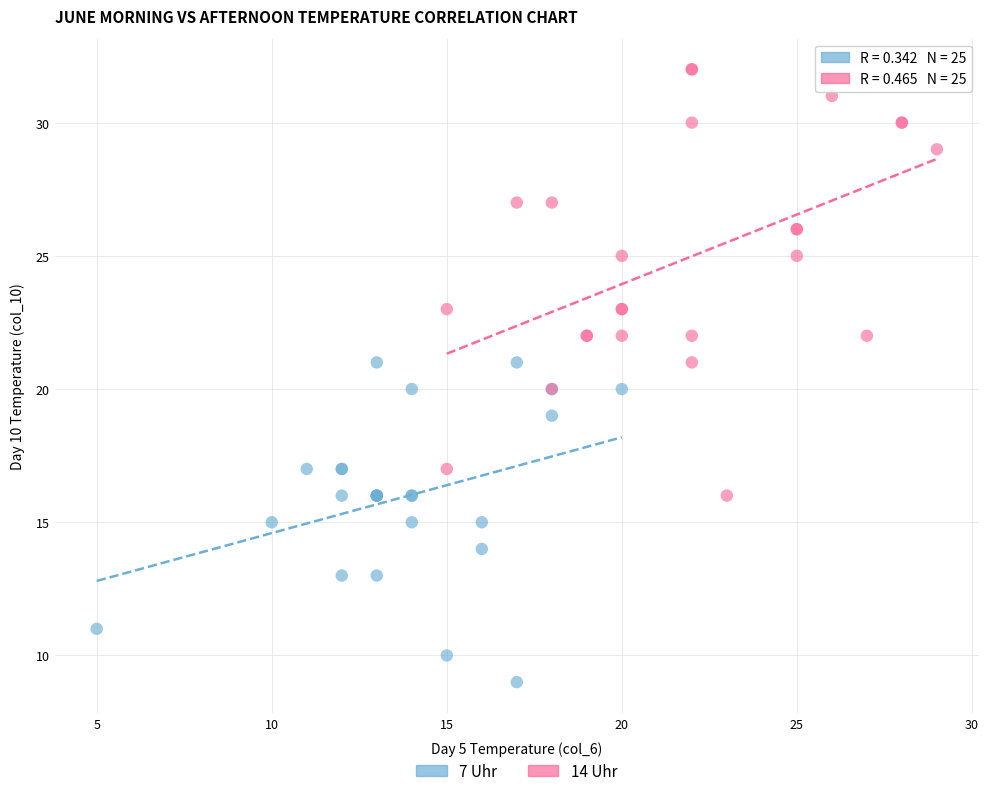

What are all the series names shown in the legend?

7 Uhr, 14 Uhr